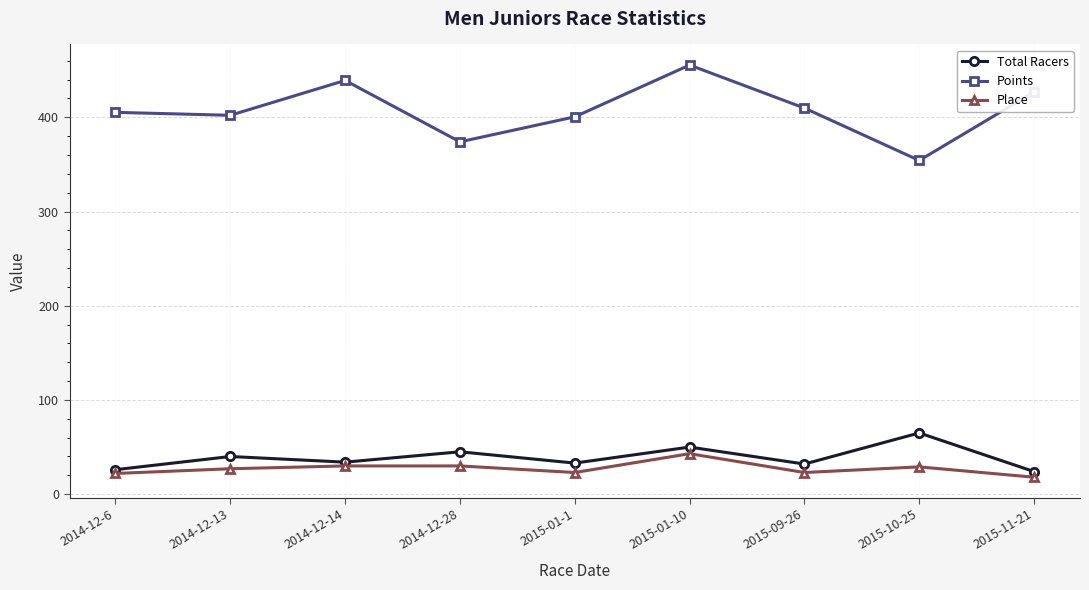

What is the maximum value shown in the chart?

455.4